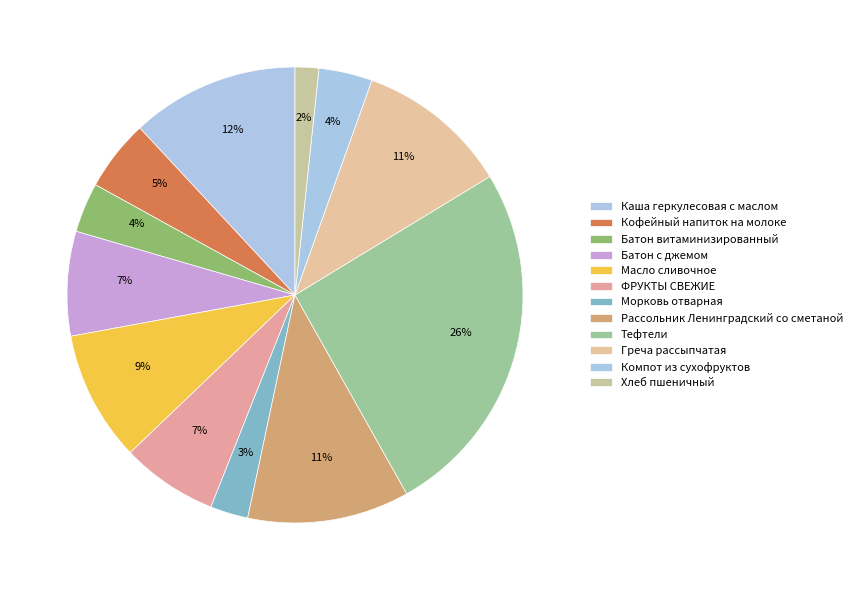

Which has a higher value, Греча рассыпчатая or Морковь отварная?

Греча рассыпчатая